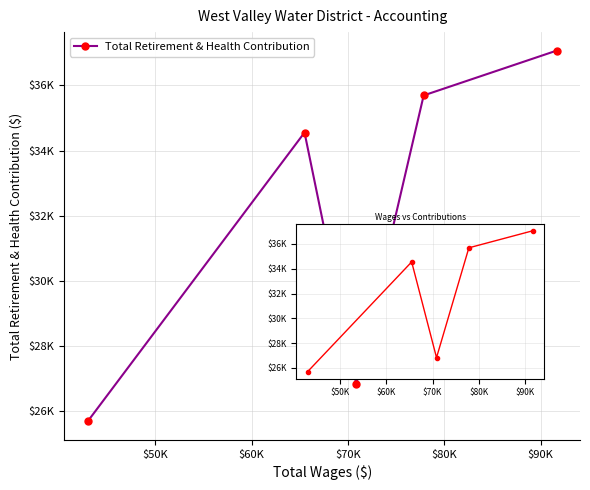

How many data points does each series have?

5